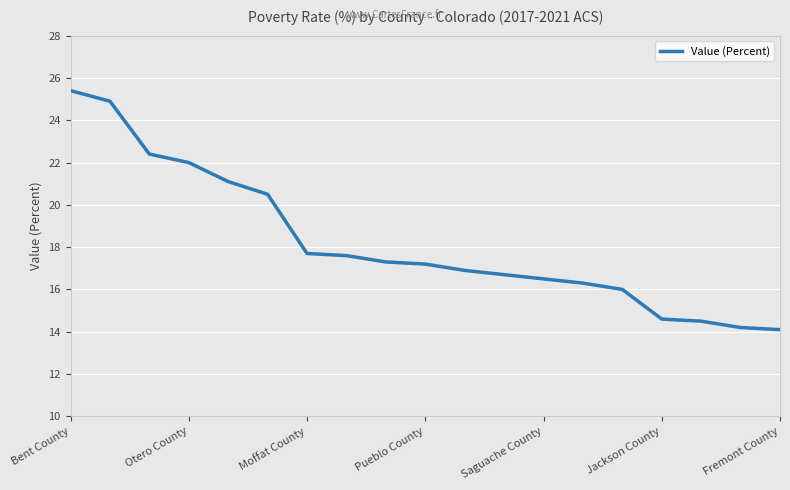

What is the smallest value displayed?

14.1